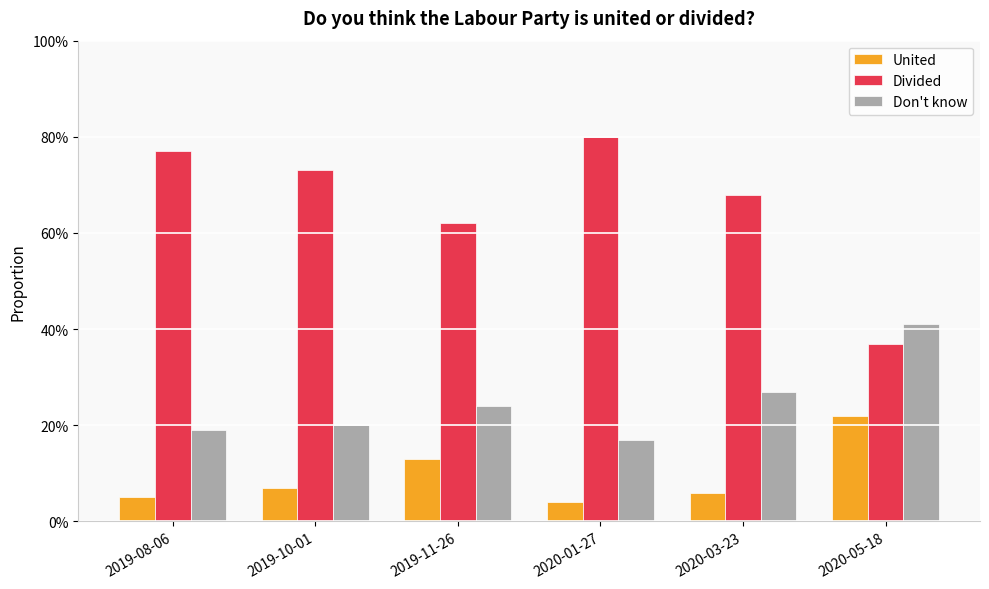

What are all the series names shown in the legend?

United, Divided, Don't know